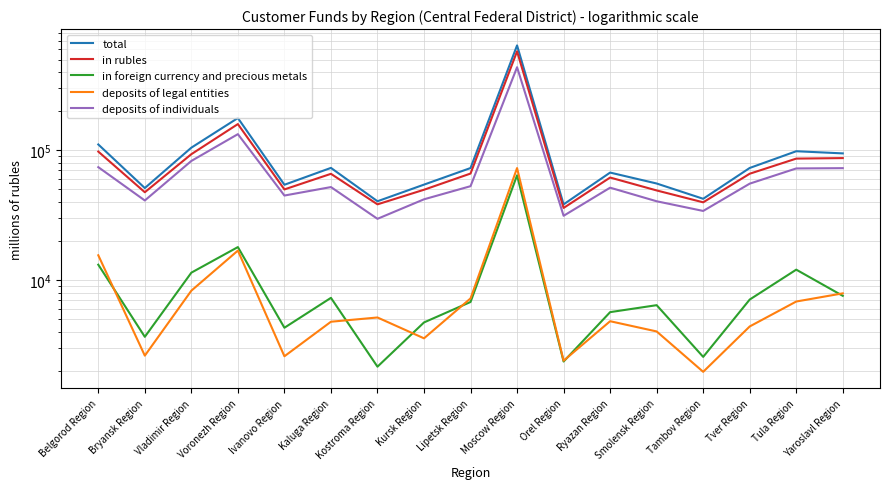

What is the maximum value shown in the chart?

642549